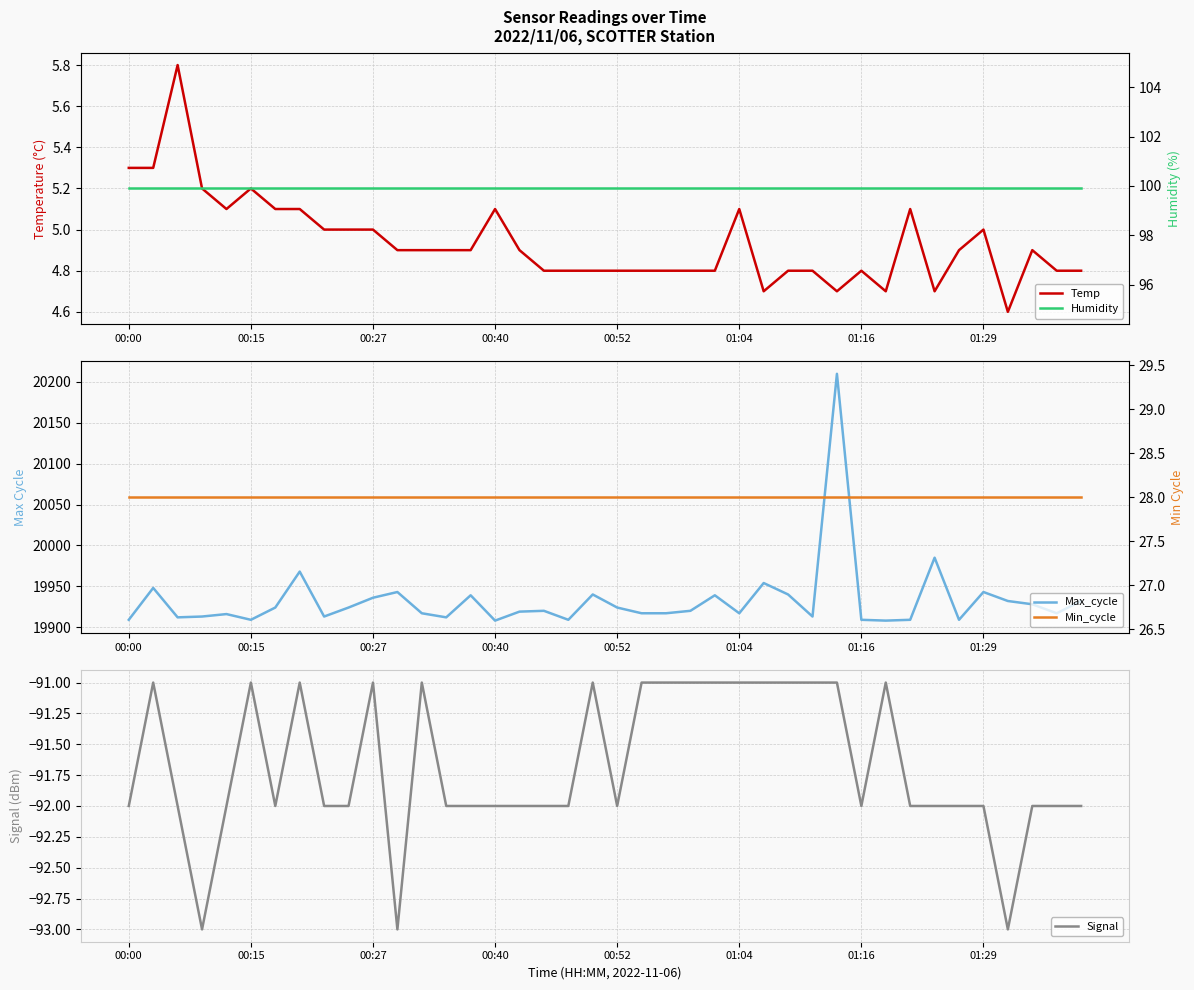

True or false: Signal and Humidity cross at least once.

False